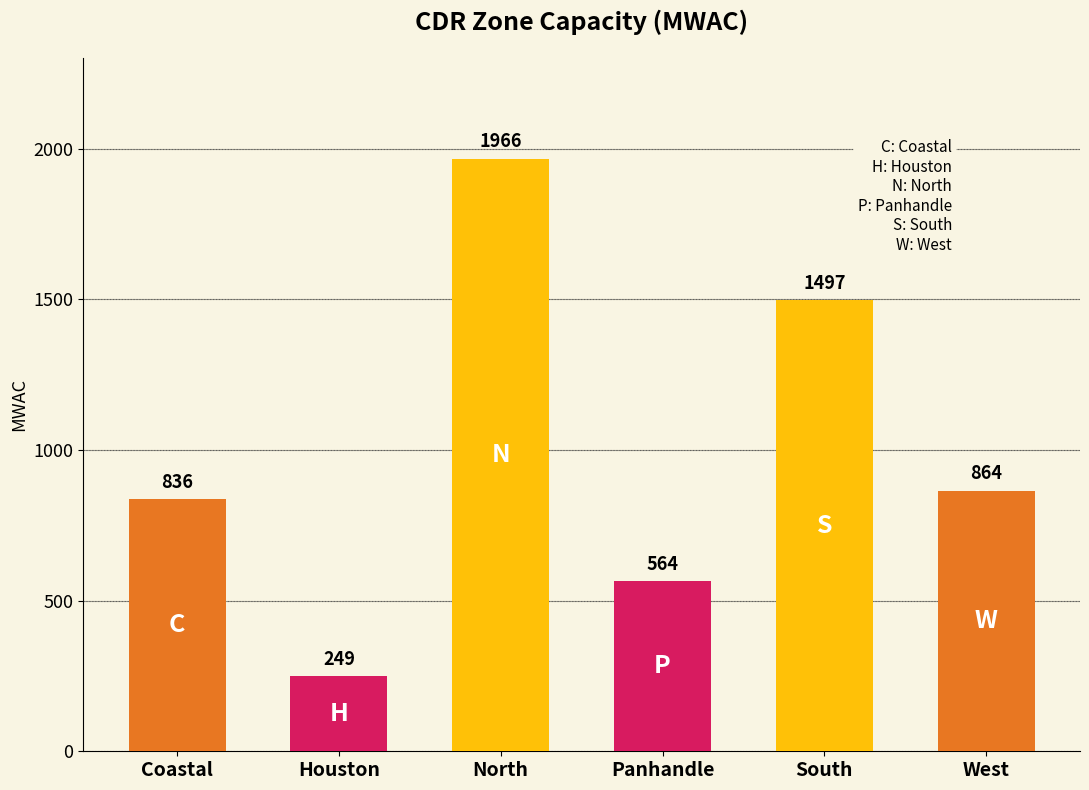

What is the approximate value at Houston?

249.3